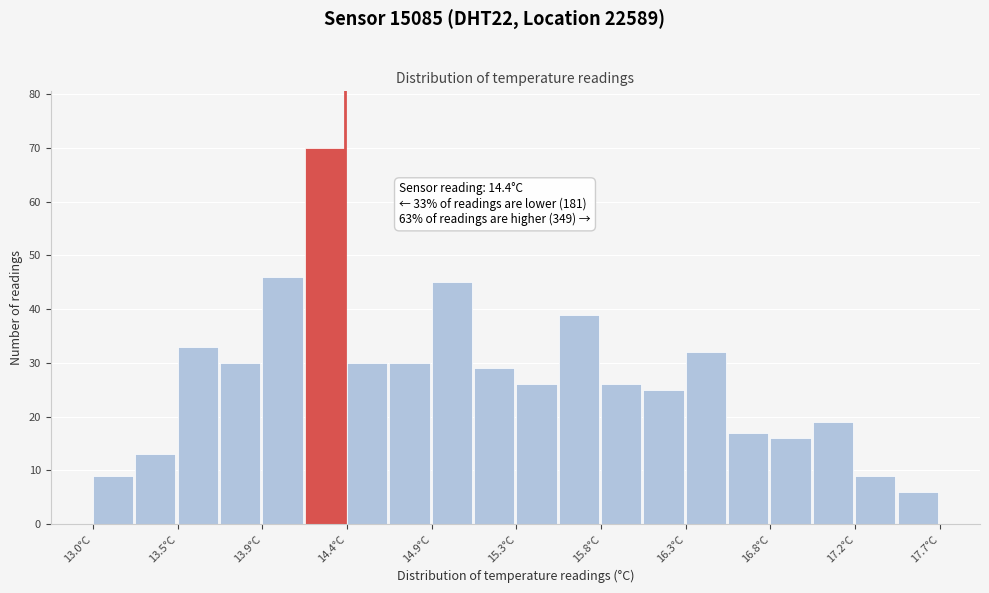

Over which range of the x-axis is the bar tallest?

14.175 to 14.410